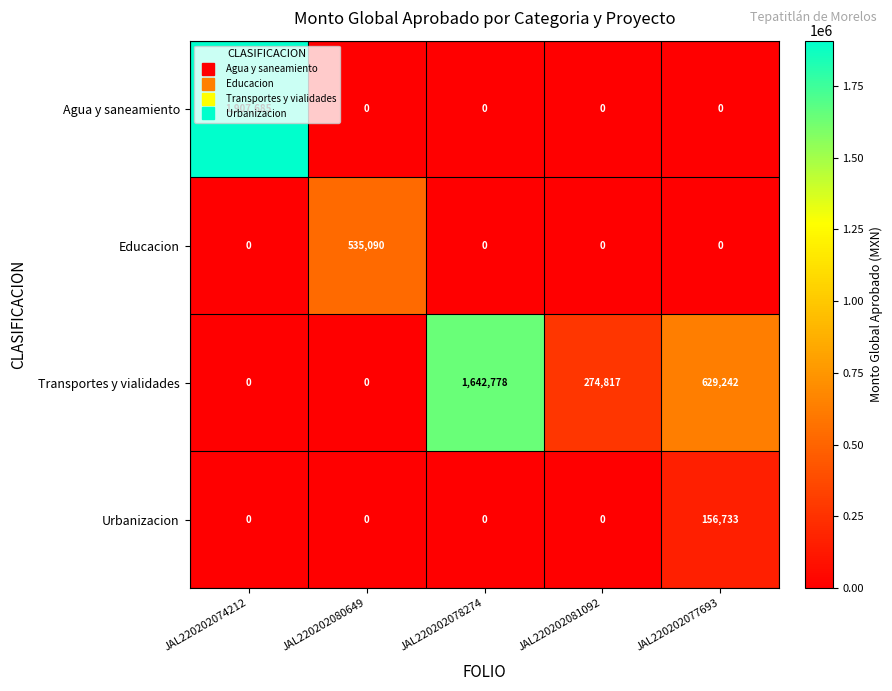

The Educacion series shows -343512 at JAL220202074212. True or false?

False